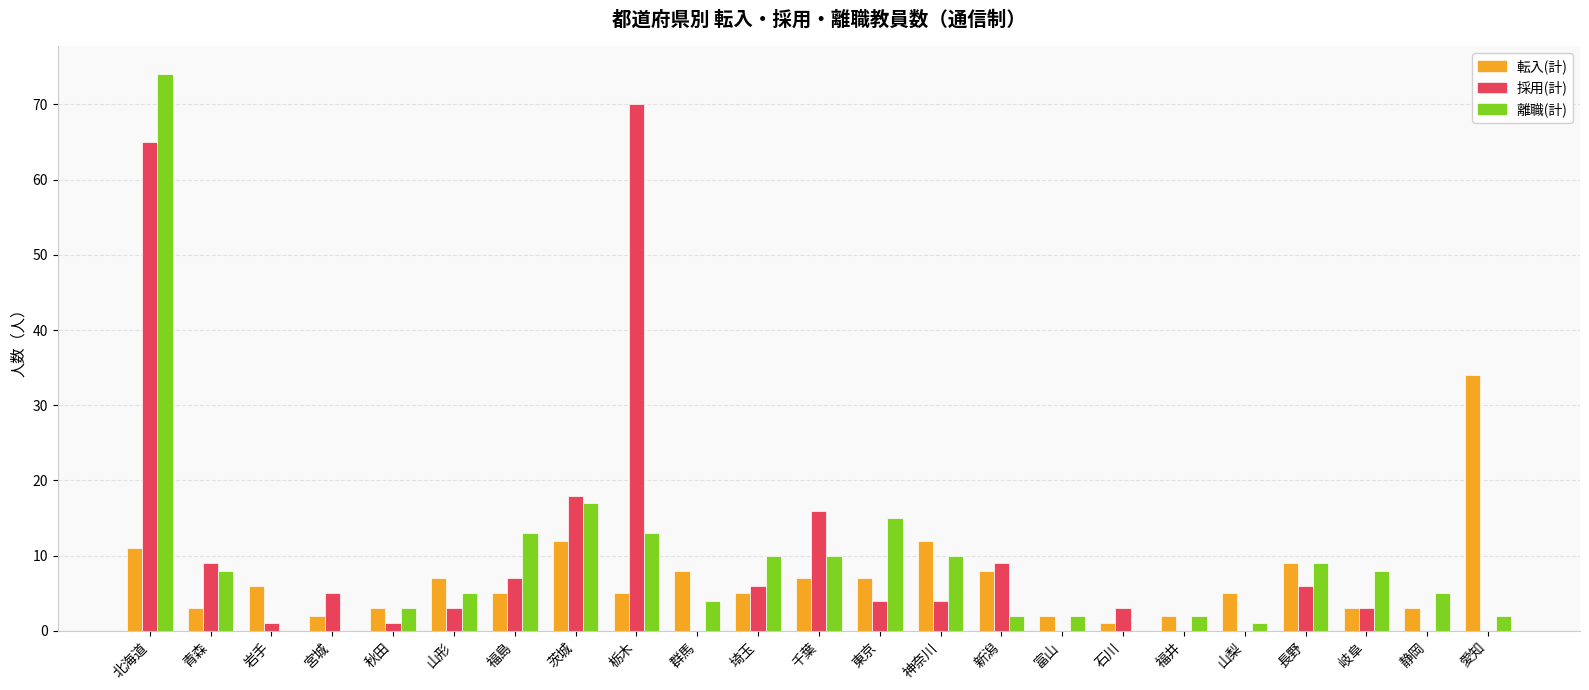

What is the sum of the 転入(計) values at 茨城 and 千葉?

19